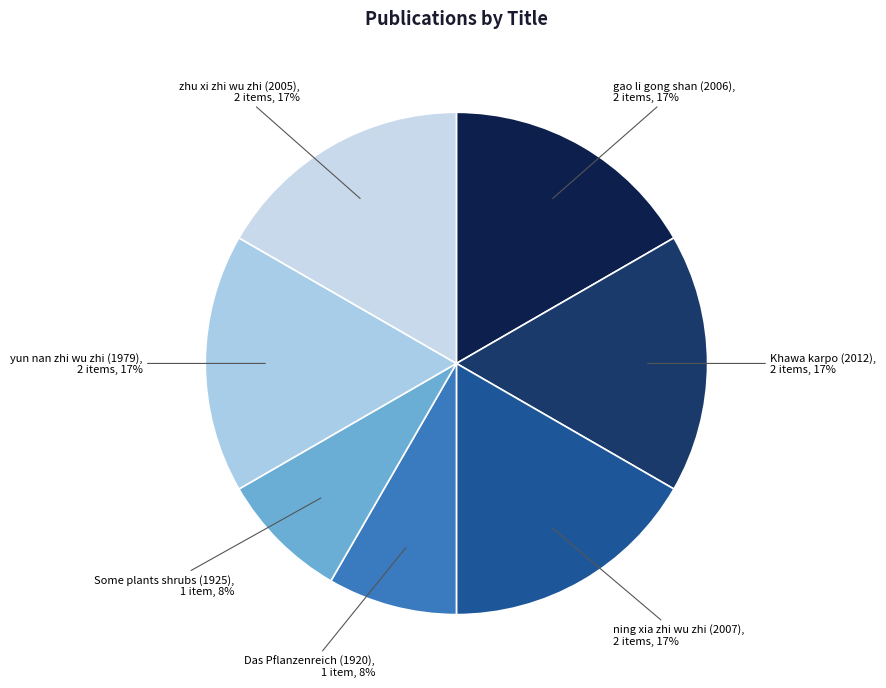

Combined, do Some plants shrubs (1925) and Khawa karpo (2012) account for over 50%?

No